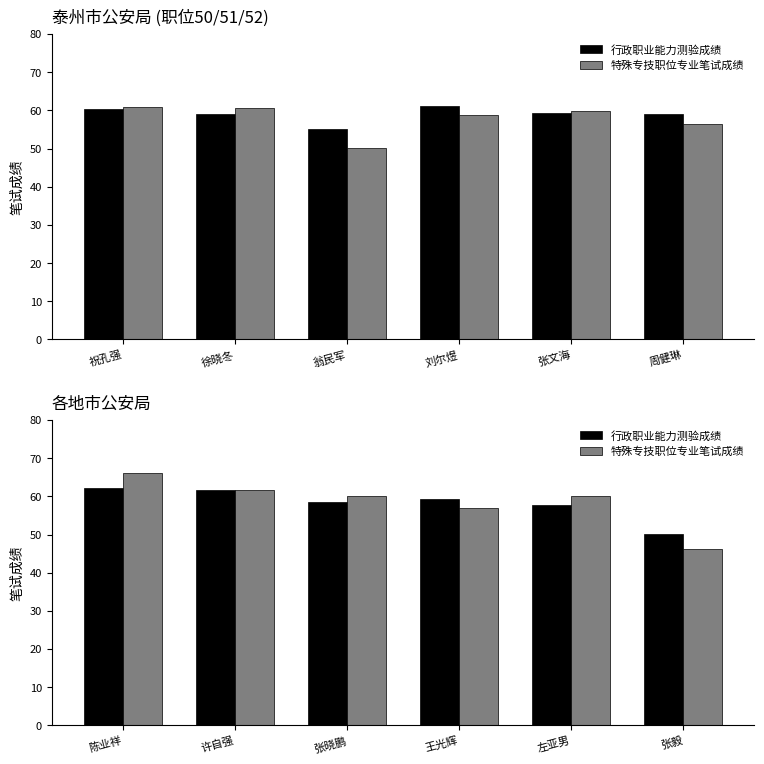

What is the sum of all 行政职业能力测验成绩 values?

349.5